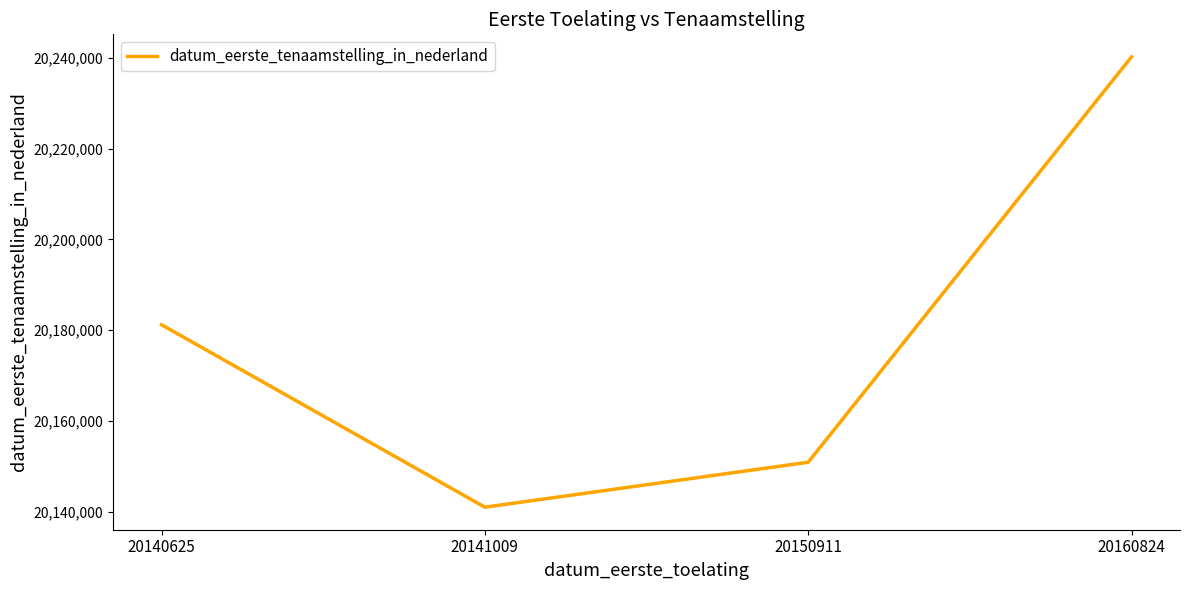

What is the change in value from 20140625 to 20150911?

-30294